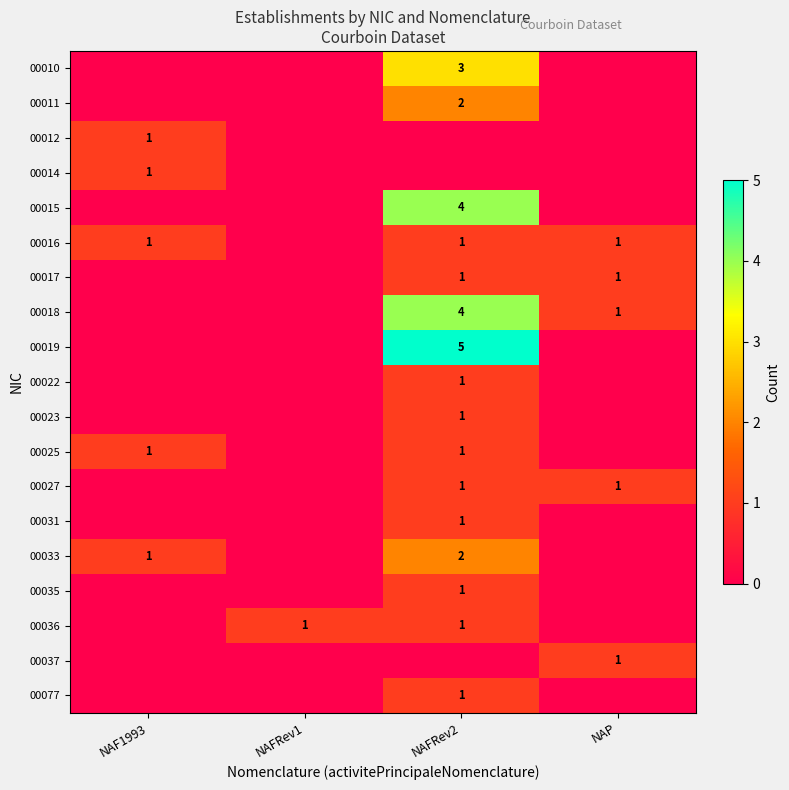

Is it true that 00025 equals 2 at NAF1993?

False